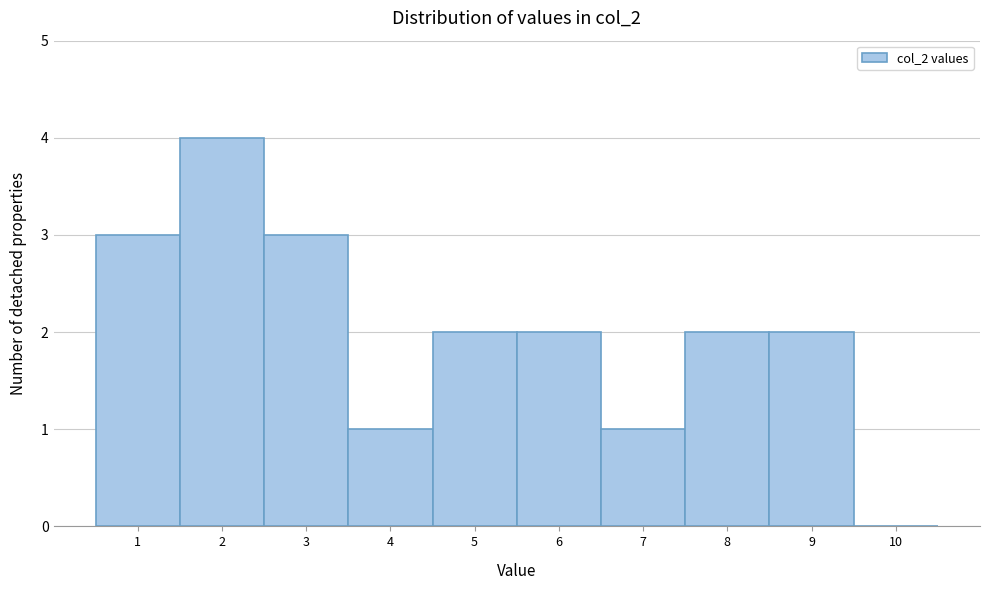

Reading left to right, transcribe this chart: for each bar, give the range it covers on the x-axis and its height. The values are not printed on the chart, so give them approximately, as read against the axis.

0.5 to 1.5: 3
1.5 to 2.5: 4
2.5 to 3.5: 3
3.5 to 4.5: 1
4.5 to 5.5: 2
5.5 to 6.5: 2
6.5 to 7.5: 1
7.5 to 8.5: 2
8.5 to 9.5: 2
9.5 to 10.5: 0